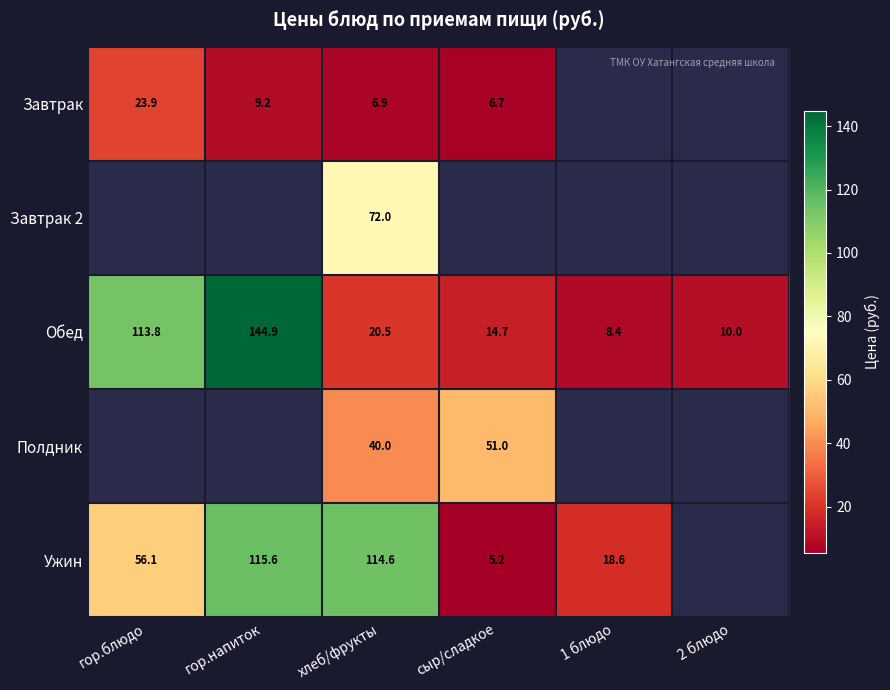

Between 2 блюдо and хлеб/фрукты, which is larger?

хлеб/фрукты